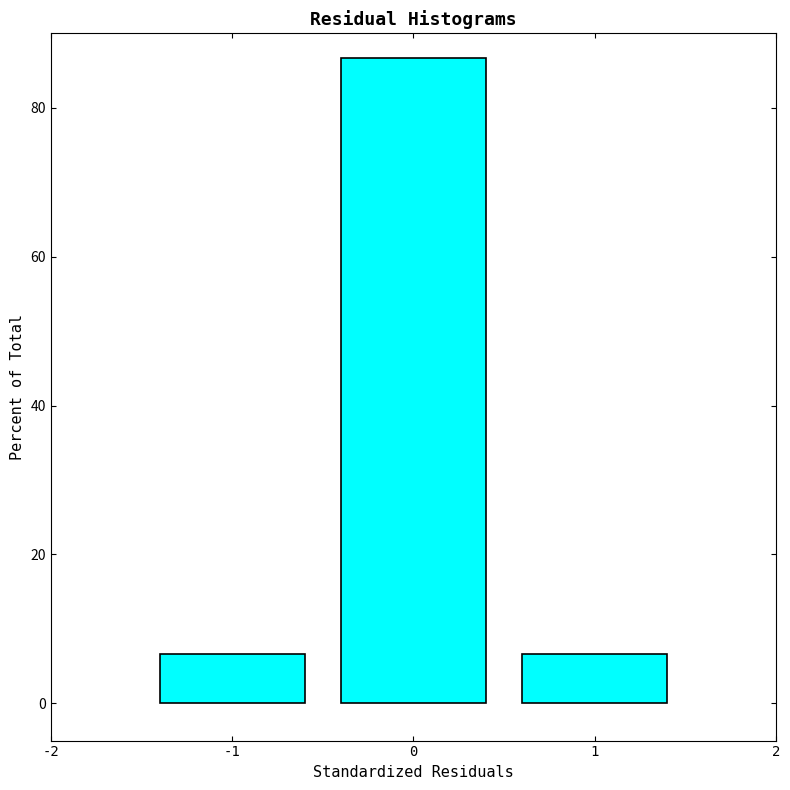

Reading left to right, transcribe all the data shown in this chart.

-1=6.7	0=86.7	1=6.7